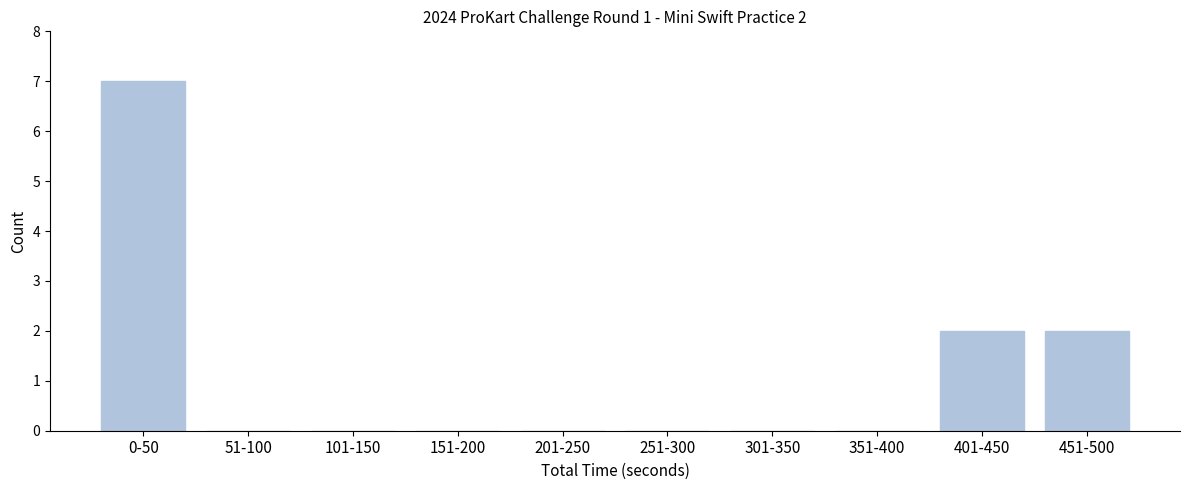

Reading right to left, extract all data points from this chart.

451-500=2	401-450=2	351-400=0	301-350=0	251-300=0	201-250=0	151-200=0	101-150=0	51-100=0	0-50=7